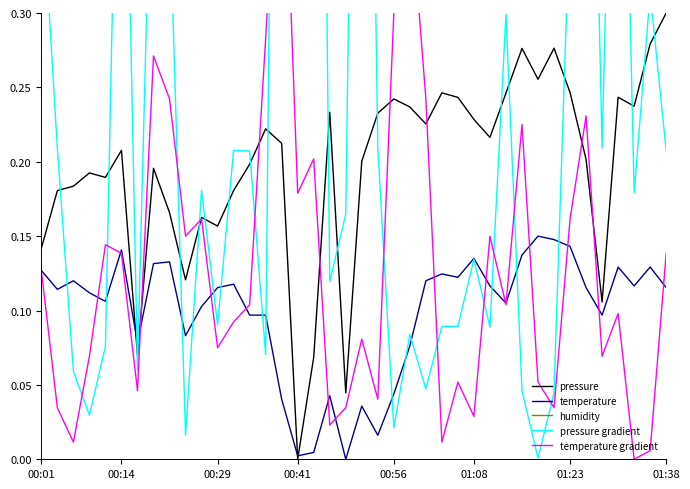

Is it true that temperature gradient equals 0.1 at 26?

True